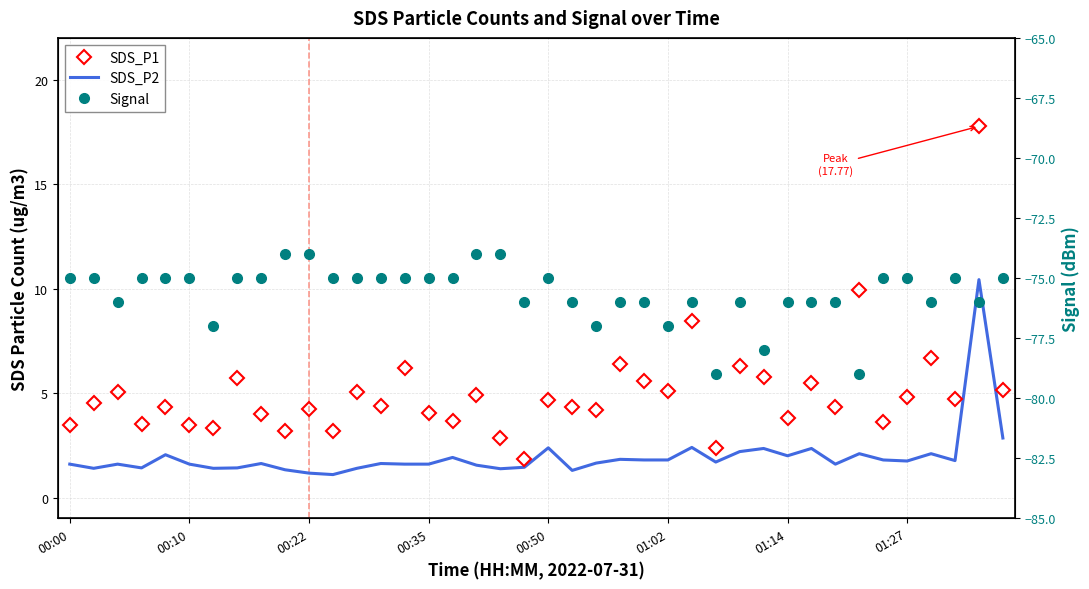

What is the difference between the highest and lowest values at 24?

81.6